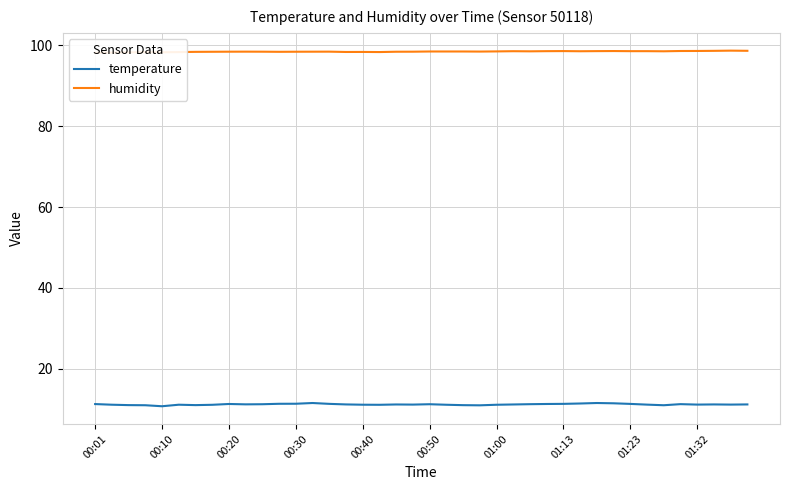

Is it true that temperature equals 16.2 at 01:00?

False